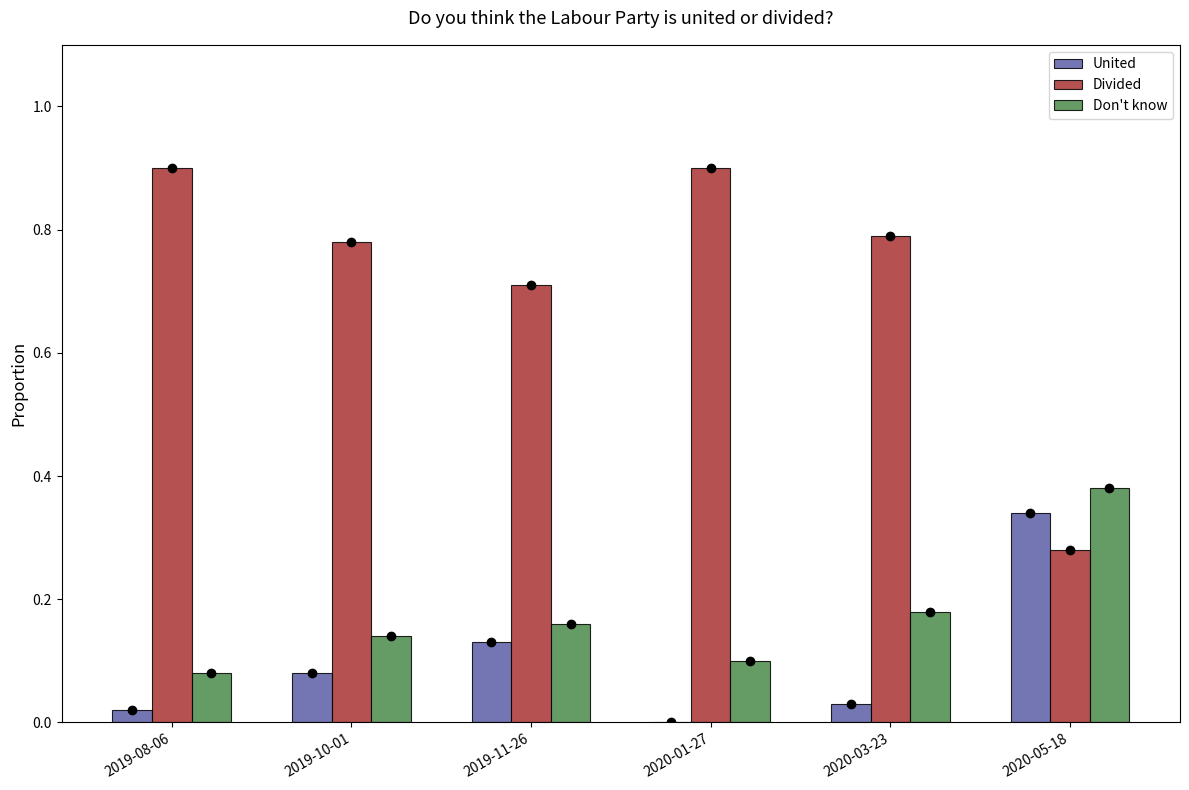

How many data points does each series have?

6